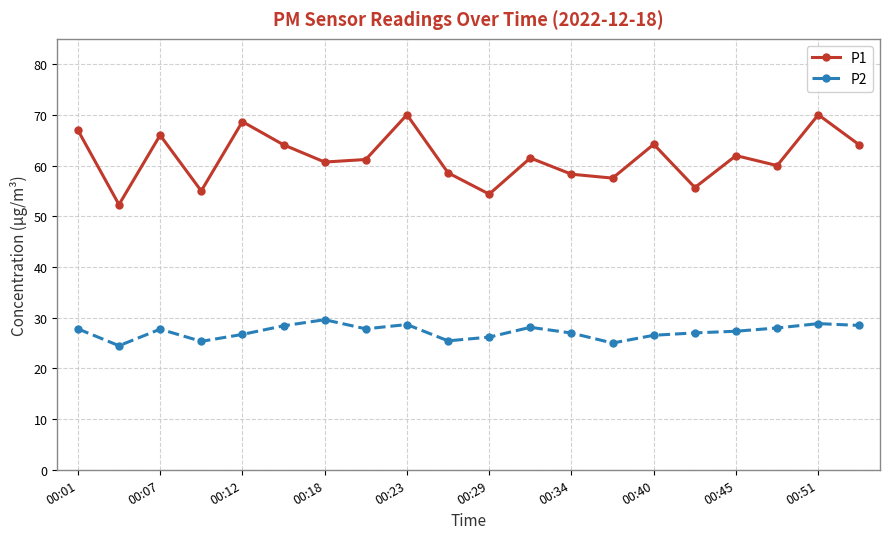

Which series has the largest total across all categories?

P1